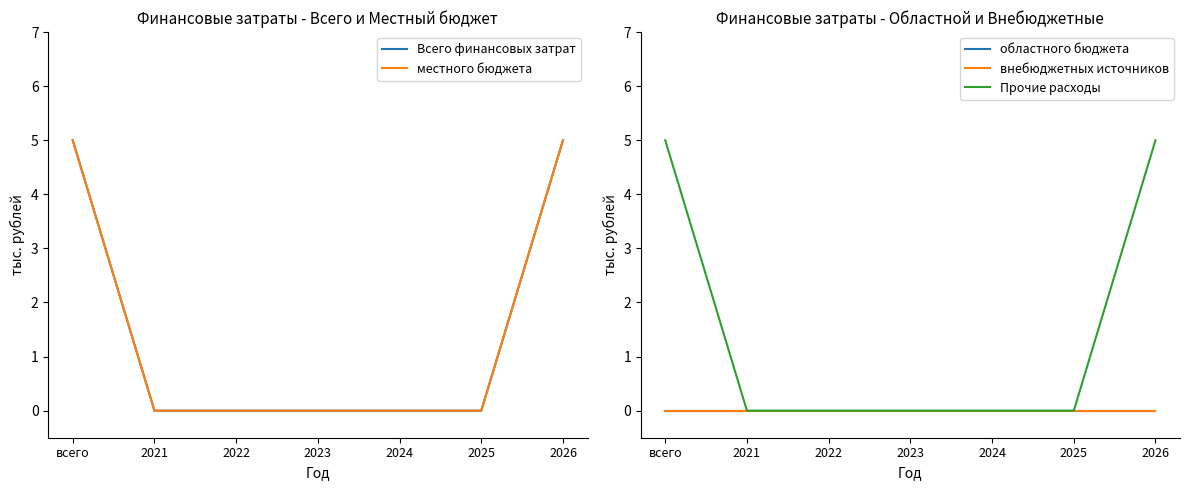

What is the sum of all Прочие расходы values?

10